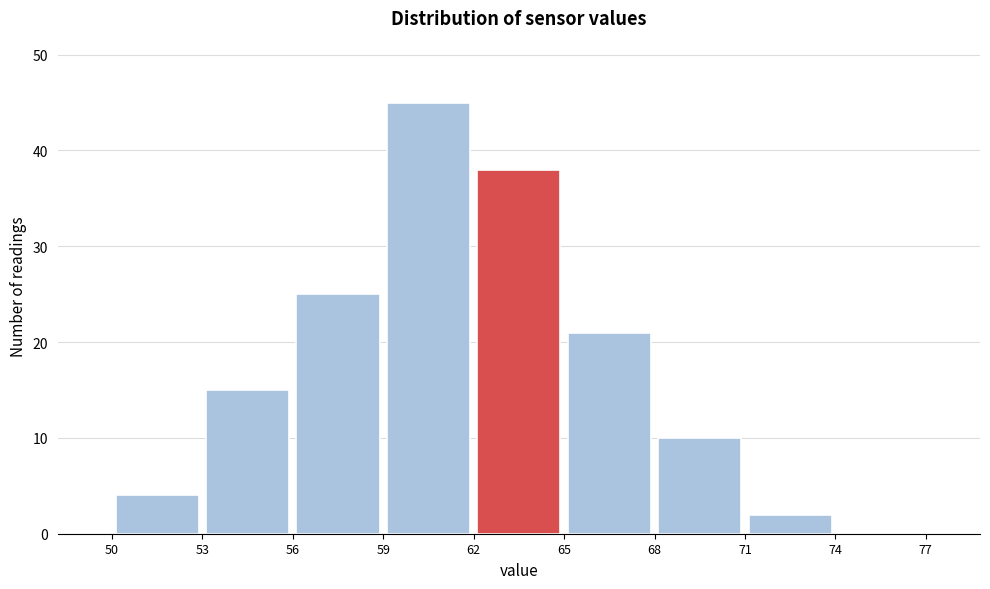

What is the height of the bar covering 68 to 71 on the x-axis? The values are not printed on the chart, so give them approximately, as read against the axis.

10